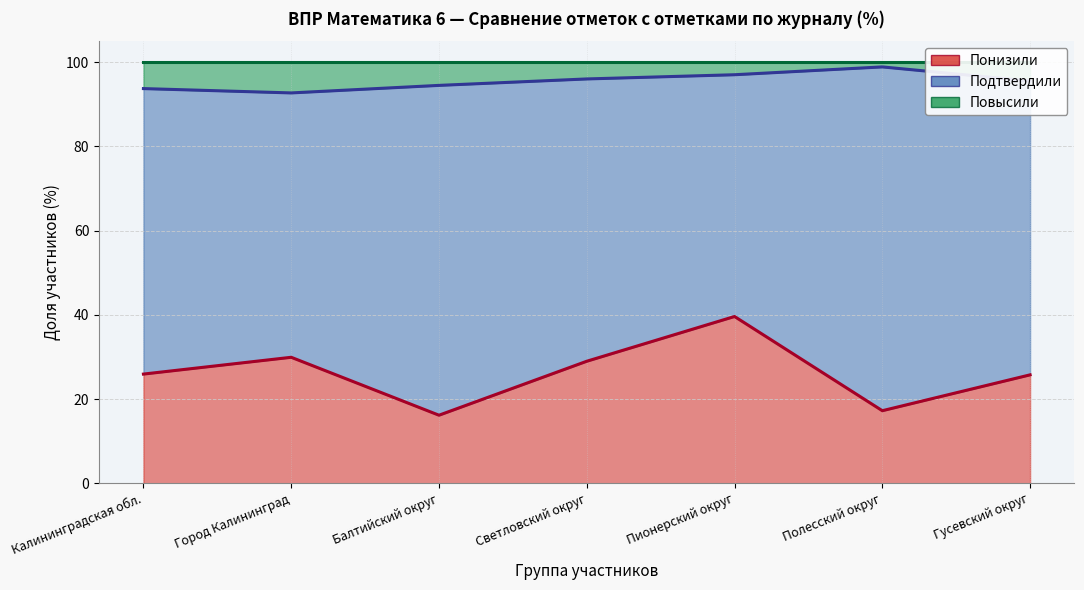

What is the total value across all series at Балтийский округ?

110.7